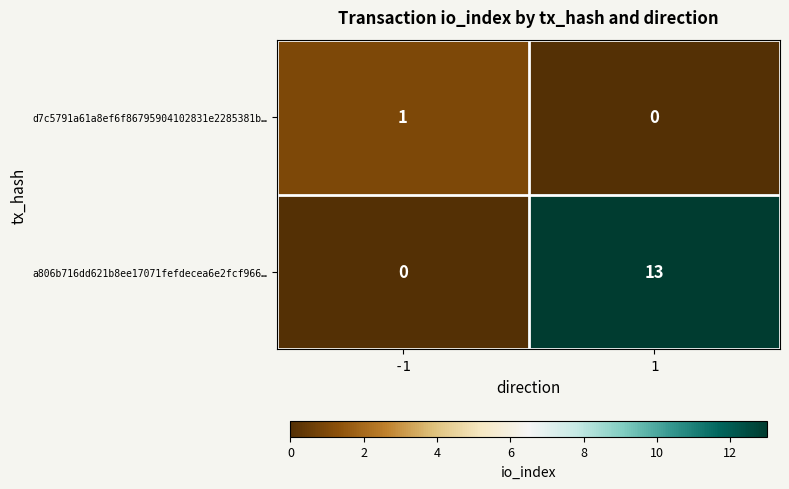

Reading left to right, what are all the values shown in this chart?

d7c5791a61a8ef6f86795904102831e2285381b…: 1	0
a806b716dd621b8ee17071fefdecea6e2fcf966…: 0	13